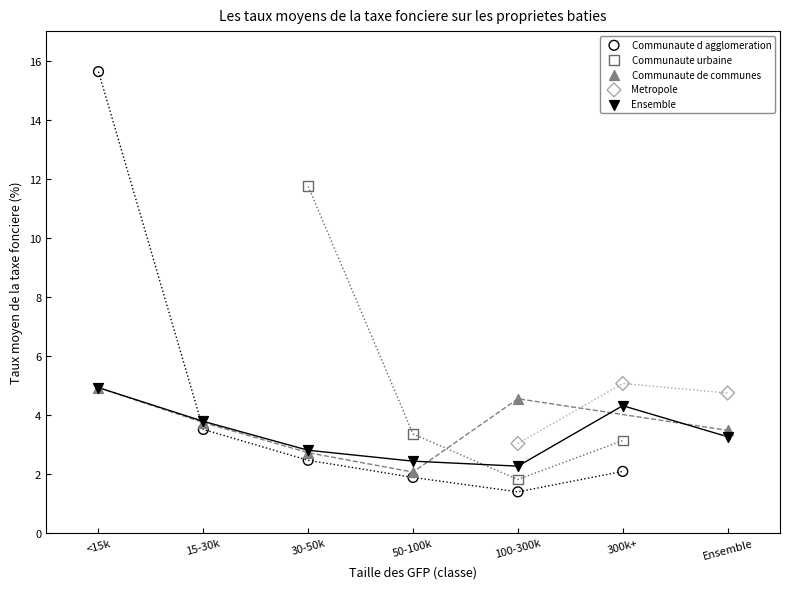

Which series contains the highest Y value?

Communaute d agglomeration